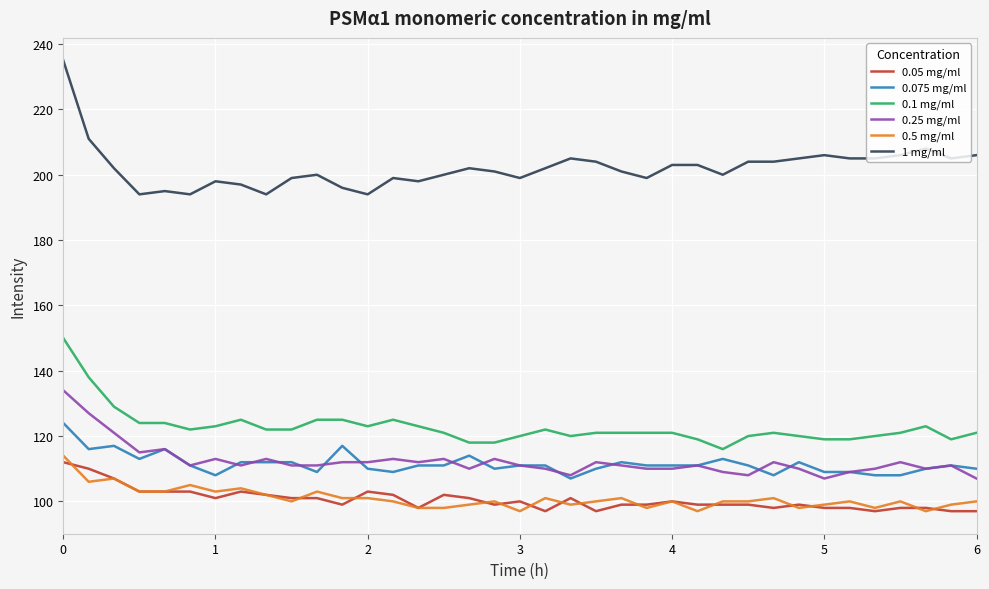

Which series has the largest total across all categories?

1 mg/ml